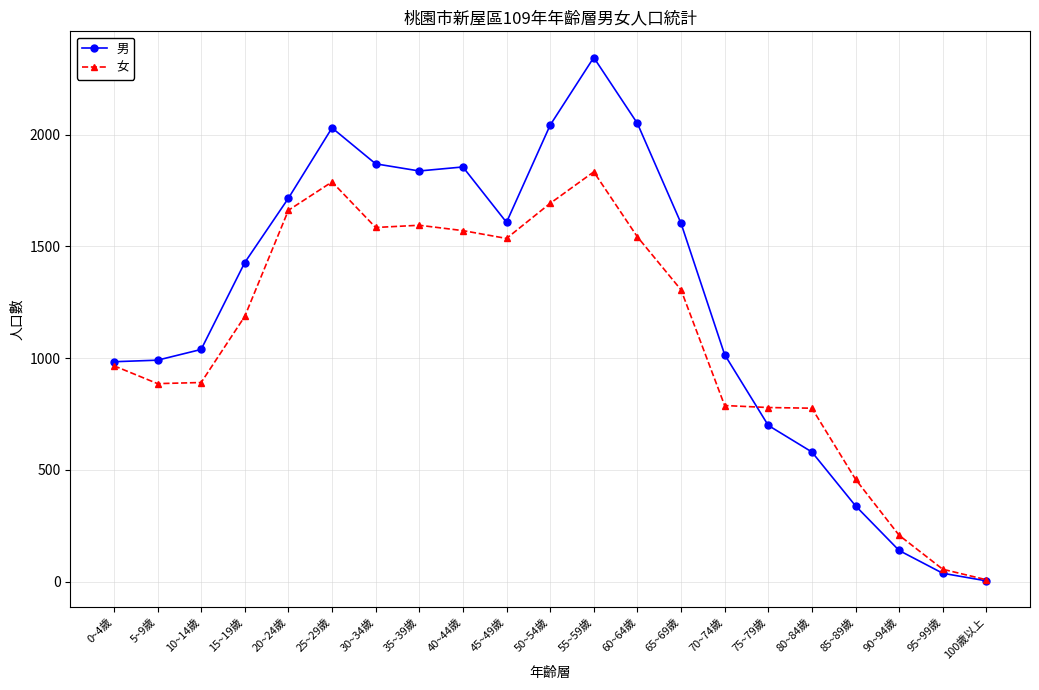

Rank the series at 15~19歲 from highest to lowest value.

男, 女